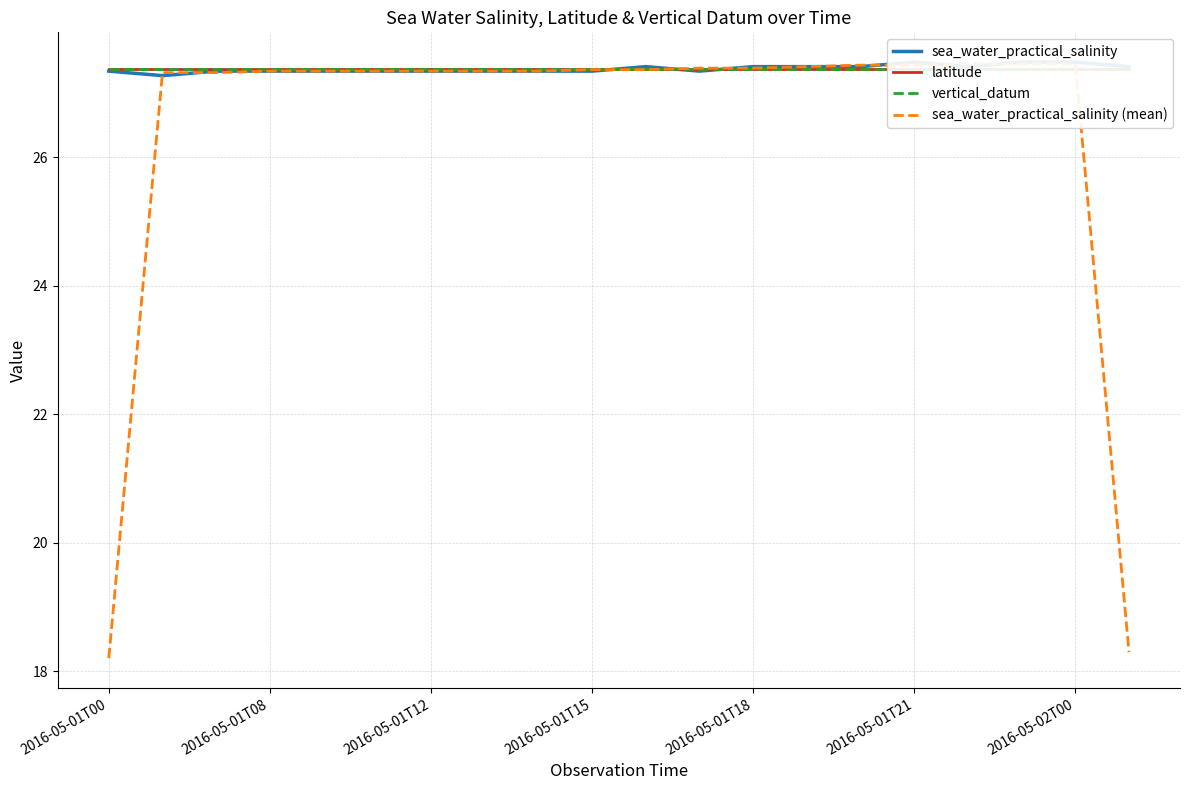

How many values in the sea_water_practical_salinity (mean) series exceed 27?

18